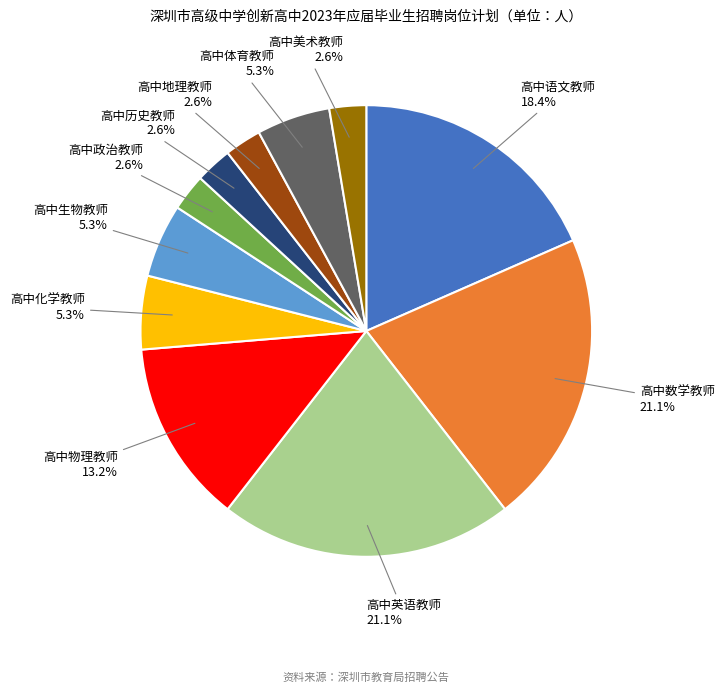

Is there any slice that represents more than half of the pie?

No